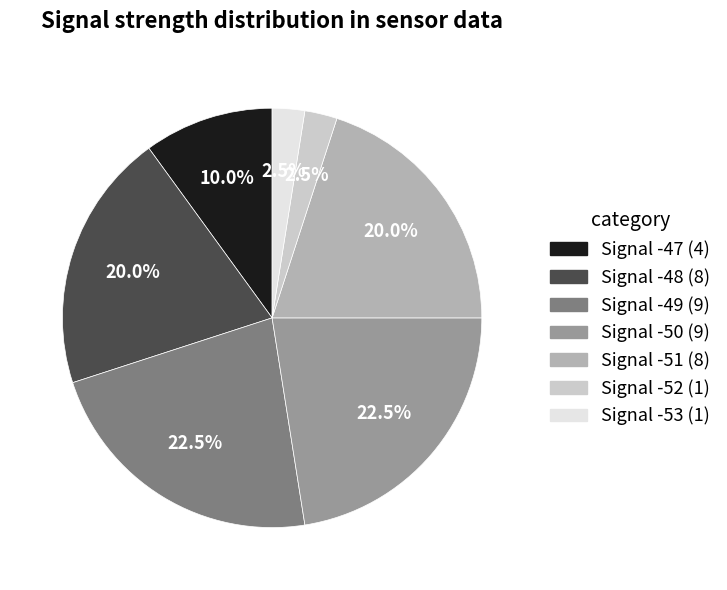

To the nearest percent, what percentage of the pie is Signal -47?

10%